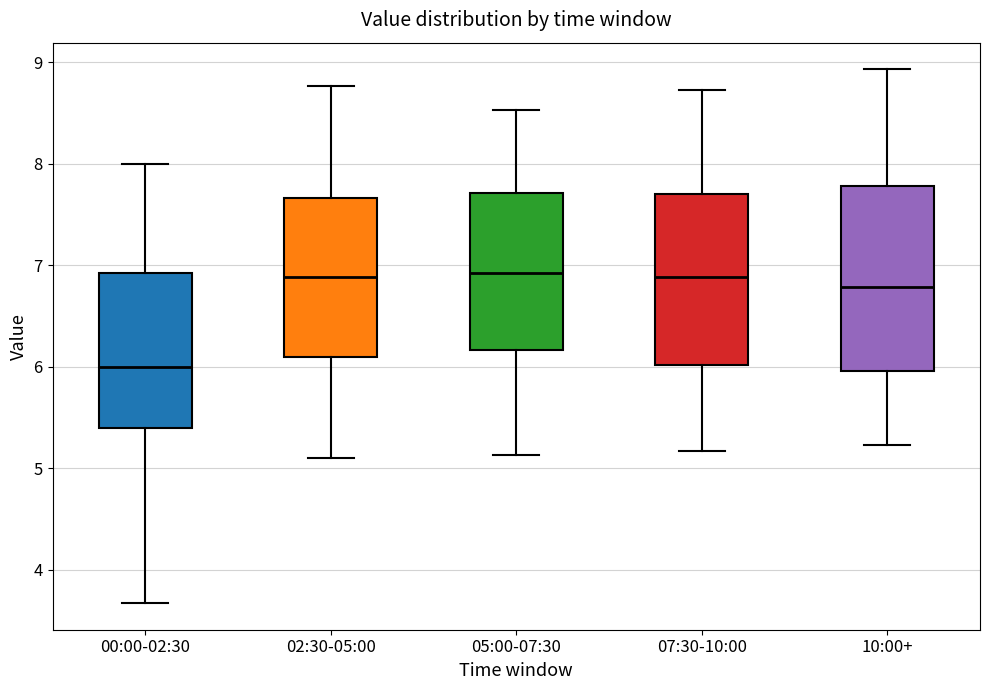

Comparing the boxes themselves (not the whiskers), which one is the tallest?

10:00+